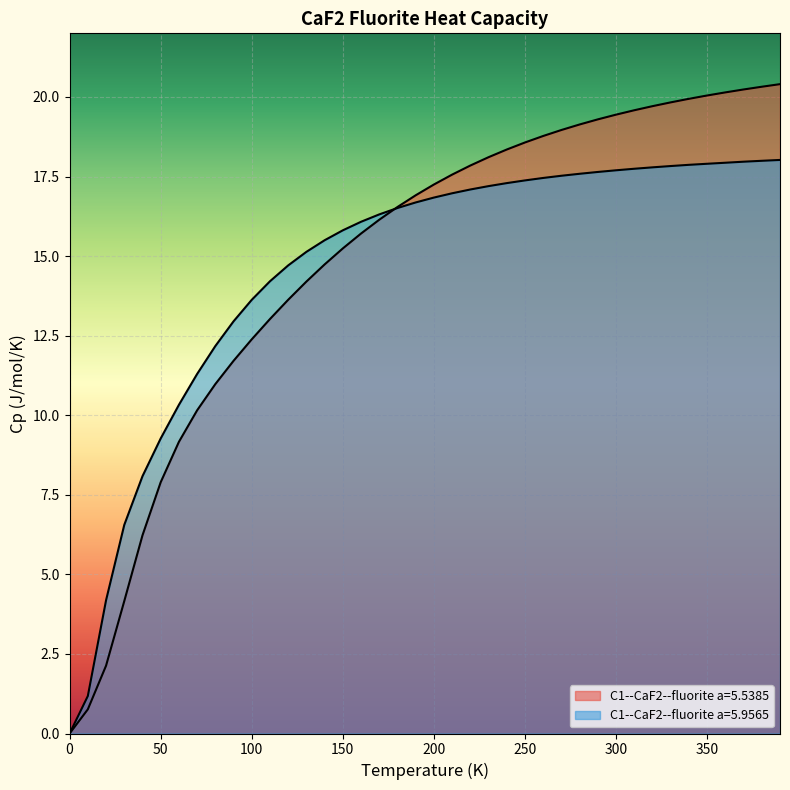

Does the chart display data point markers on the line(s)?

No